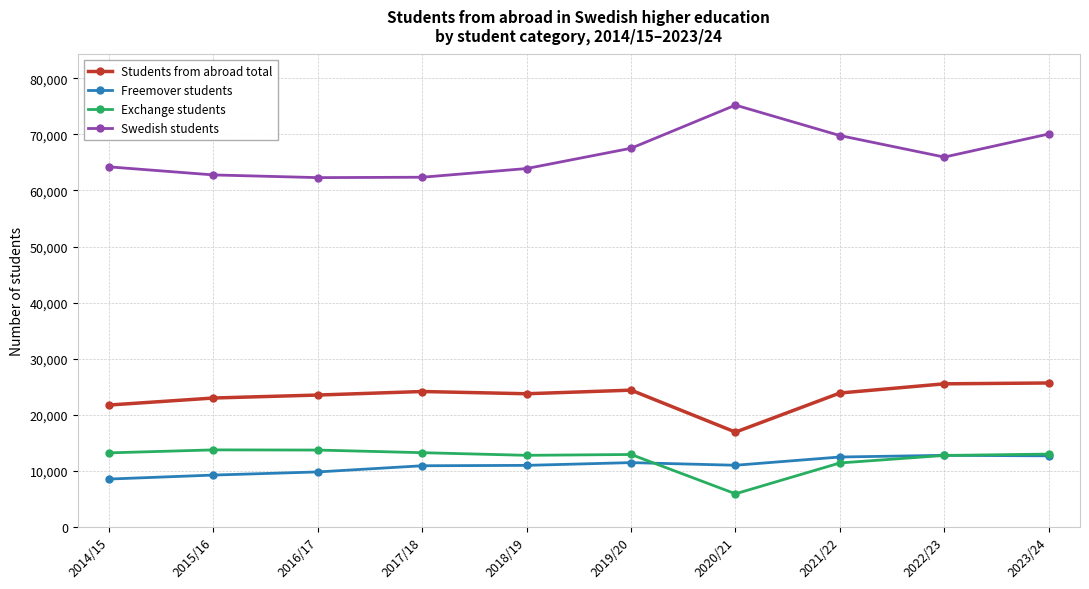

True or false: Students from abroad total and Exchange students cross at least once.

False